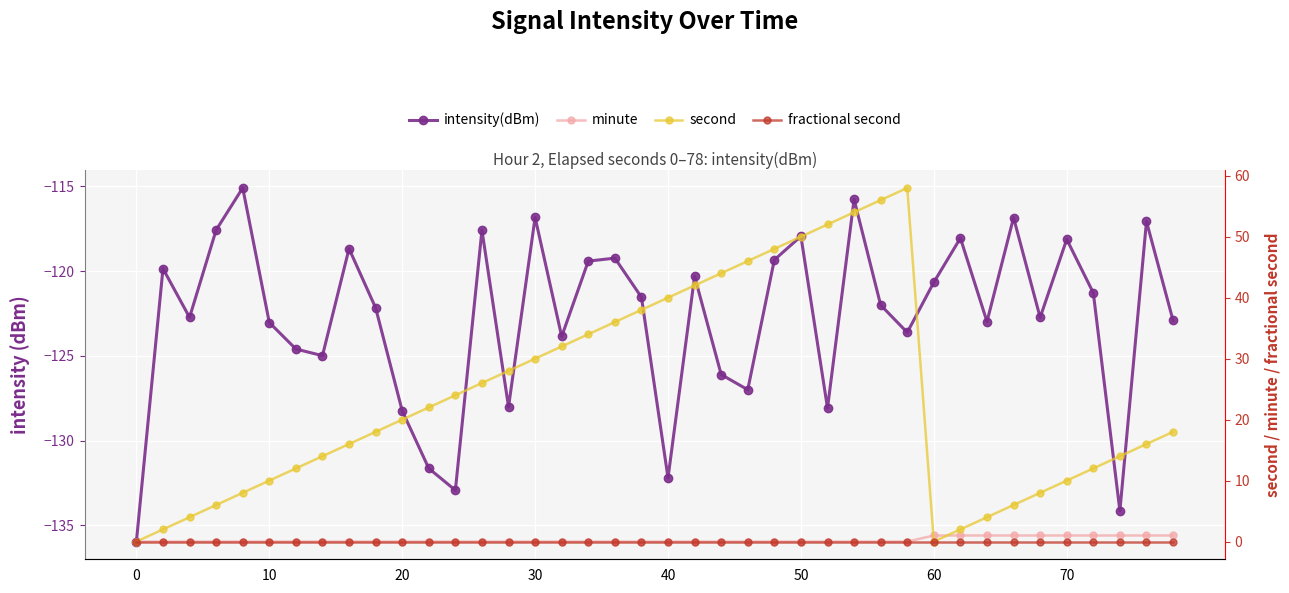

What is the value of the intensity(dBm) point at the 9th from the left?

-118.7